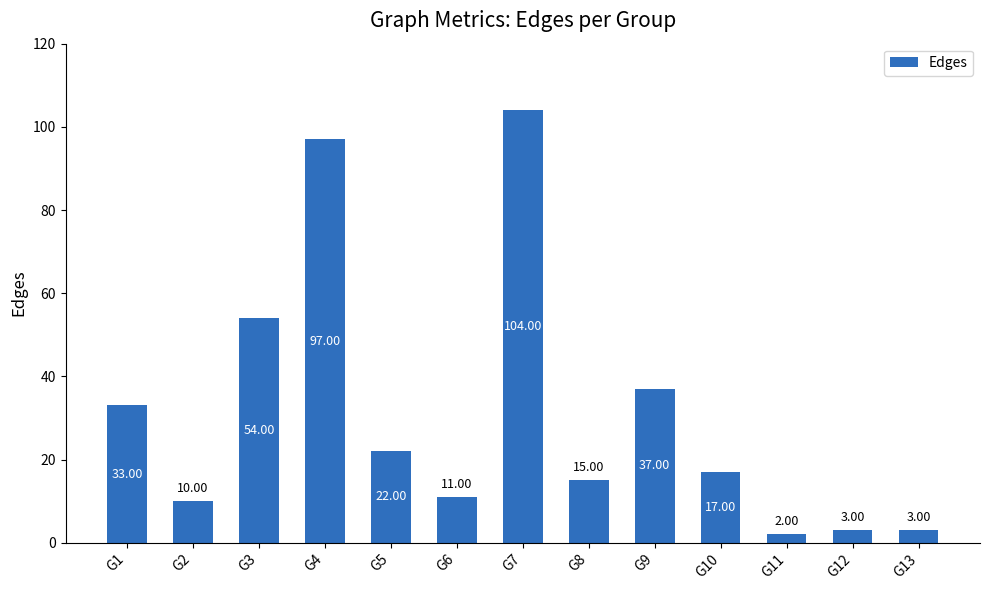

True or false: the data shows 10 at G2.

True